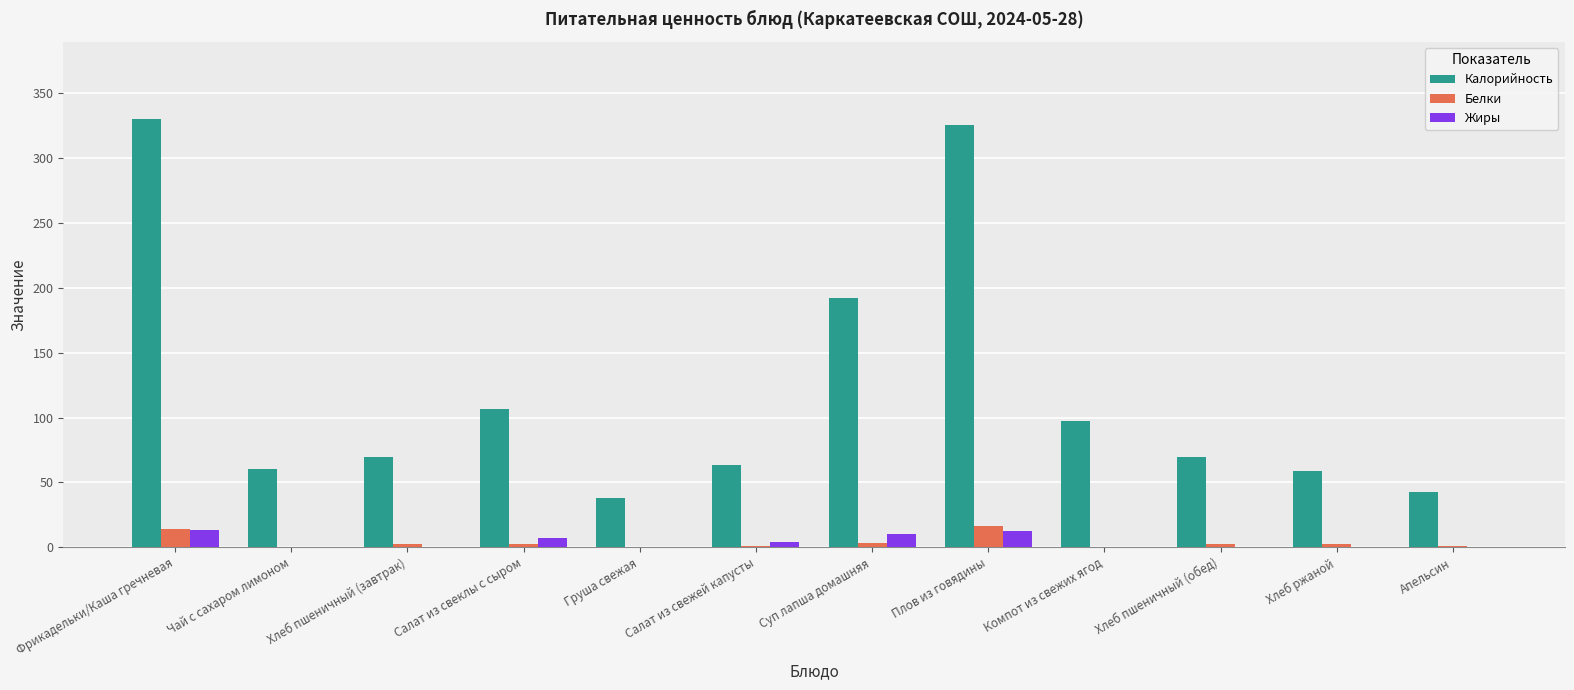

What is the difference between the Жиры values at Чай с сахаром лимоном and Хлеб пшеничный (обед)?

0.2